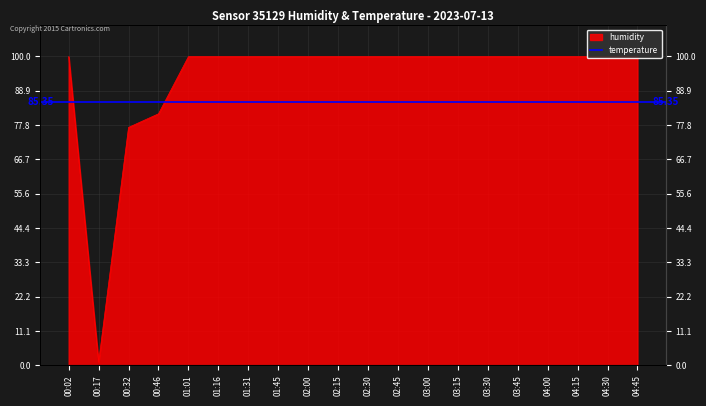

List the labels in order of value, largest first.

00:02, 01:01, 01:16, 01:31, 01:45, 02:00, 02:15, 02:30, 02:45, 03:00, 03:15, 03:30, 03:45, 04:00, 04:15, 04:30, 04:45, 00:46, 00:32, 00:17